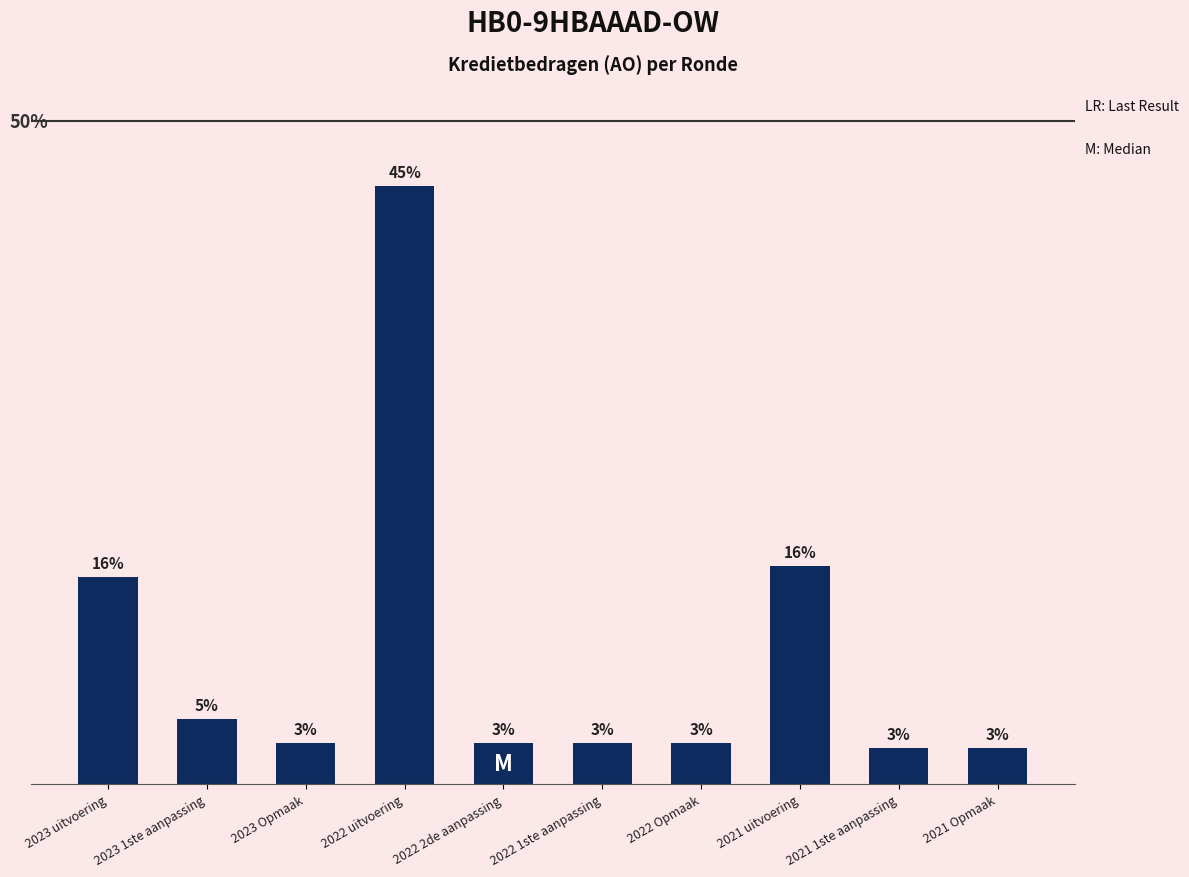

At which category does the chart reach its peak across all series?

2022 uitvoering